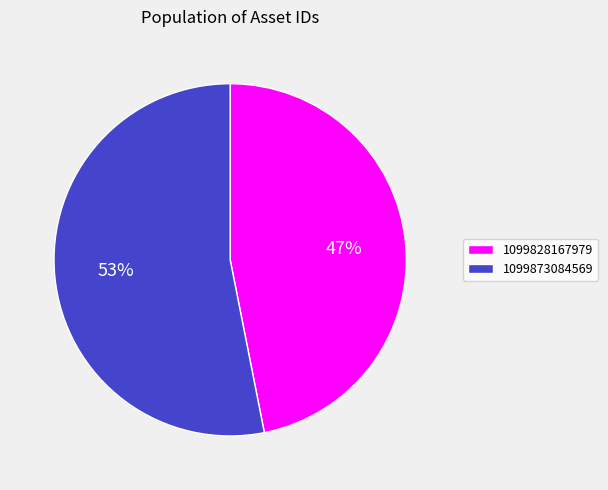

To the nearest percent, what is the combined percentage of 1099873084569 and 1099828167979?

100%